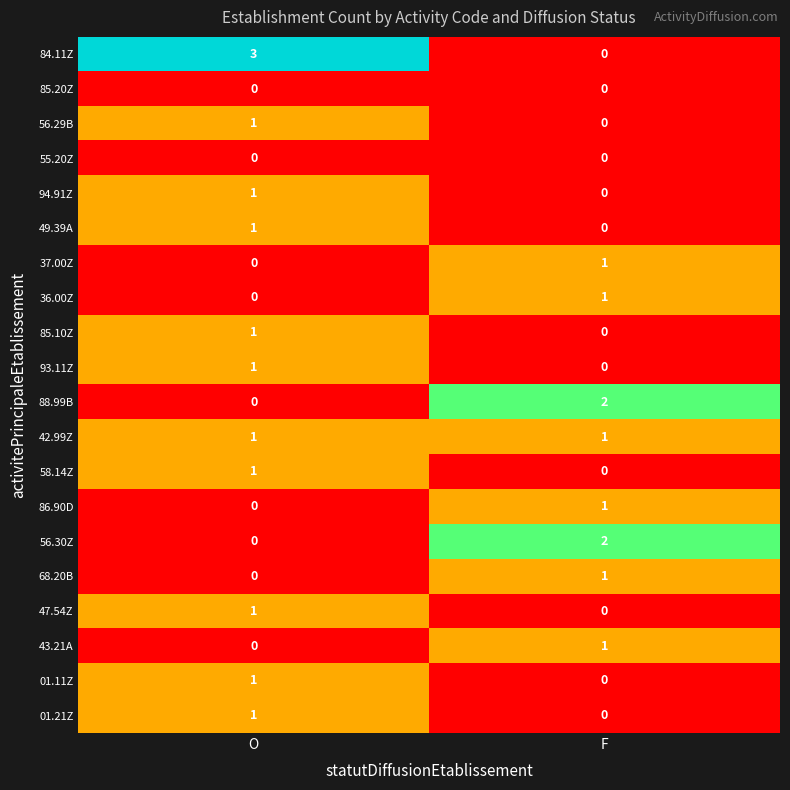

At which category is the sum across all series the highest?

O